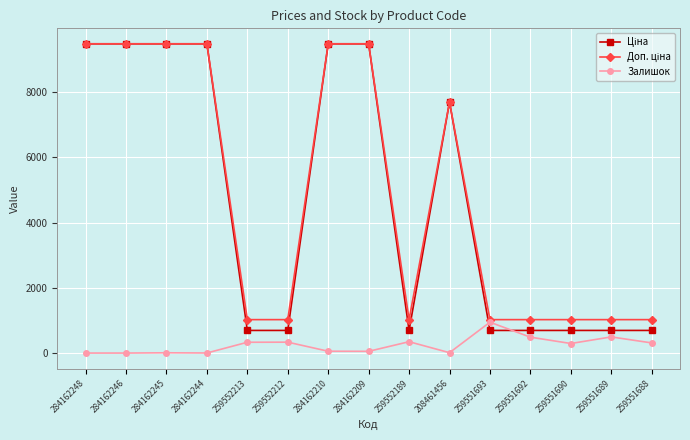

Is it true that Залишок equals 946.0 at 259551693?

True